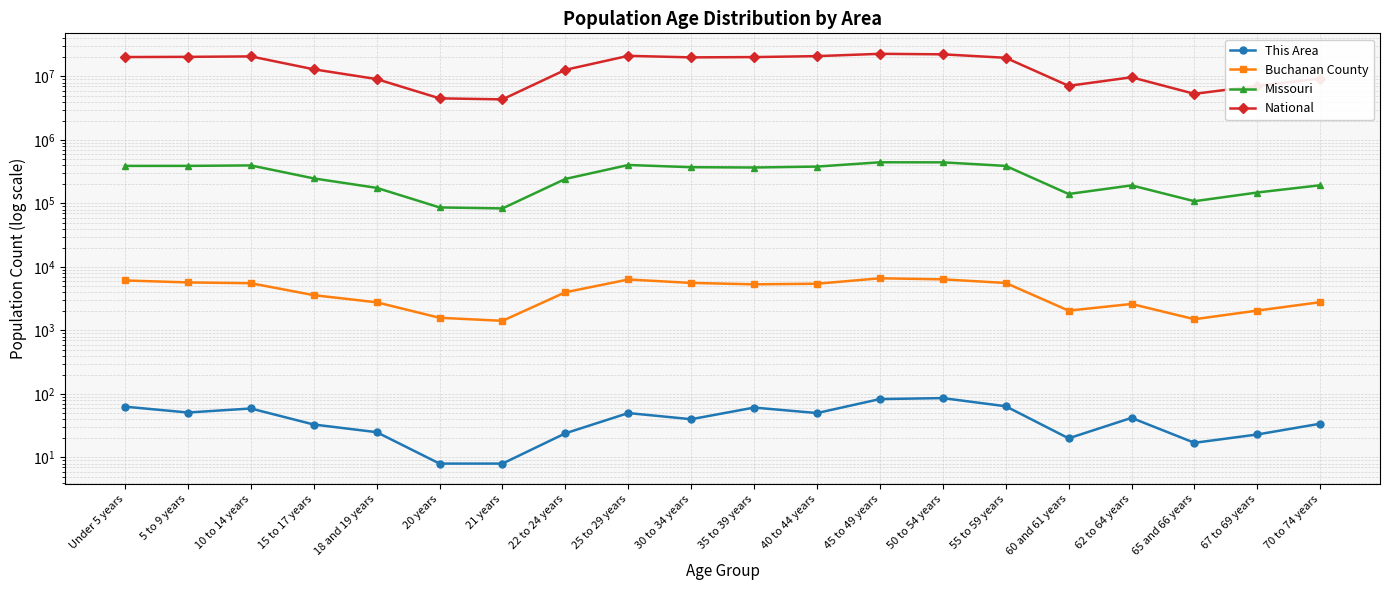

Count the number of categories in the chart.

20